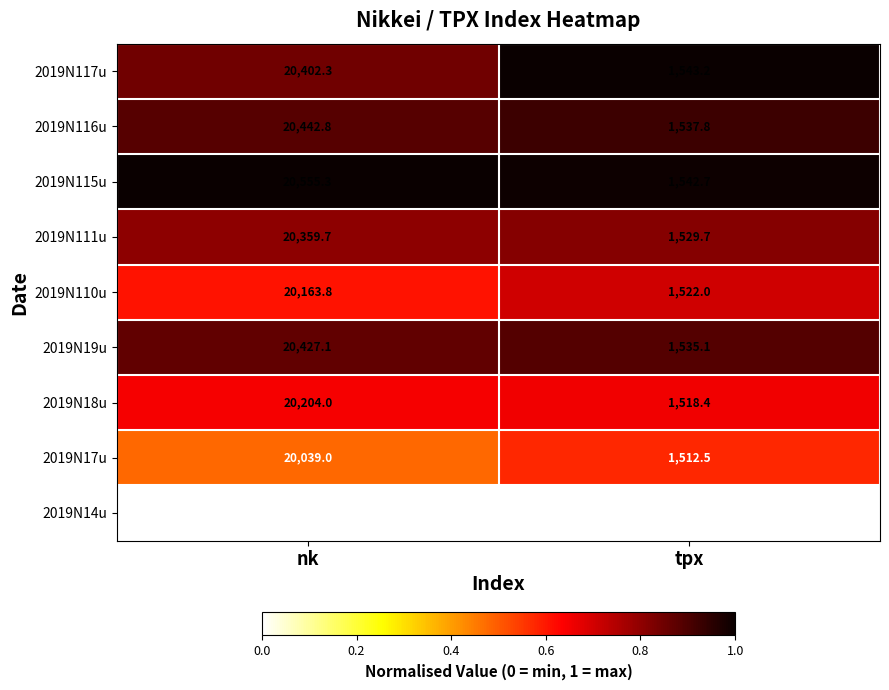

Which series has the largest range (max minus min)?

2019N115u